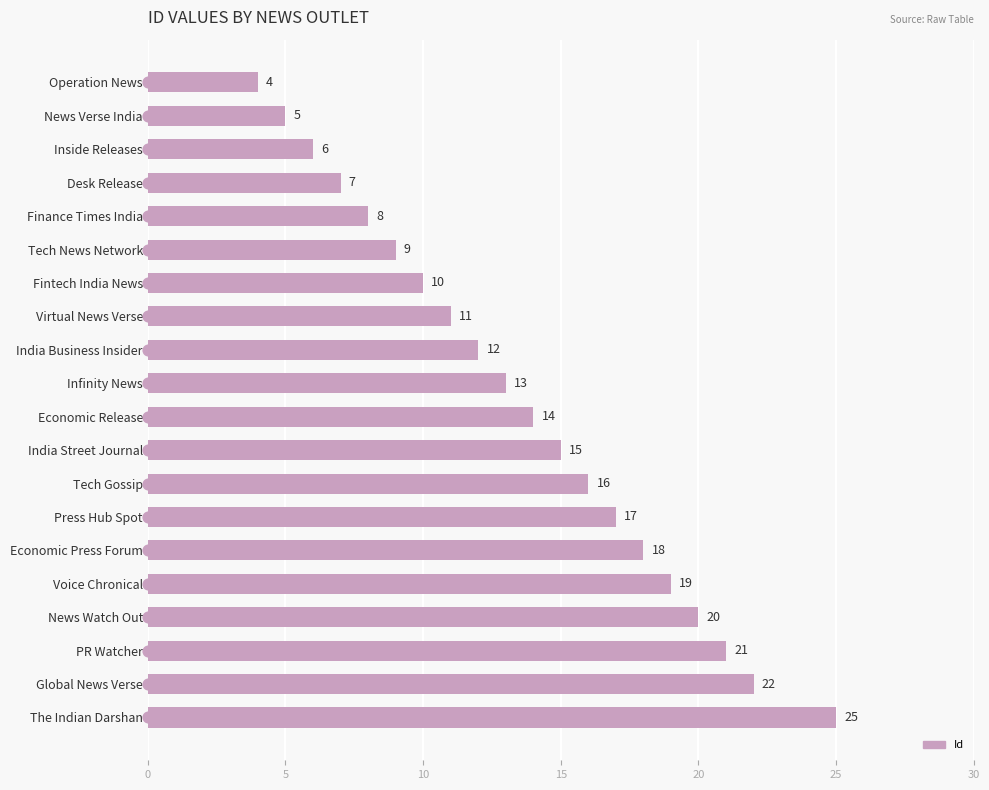

What is the ratio of the value at The Indian Darshan to the value at Press Hub Spot?

1.5